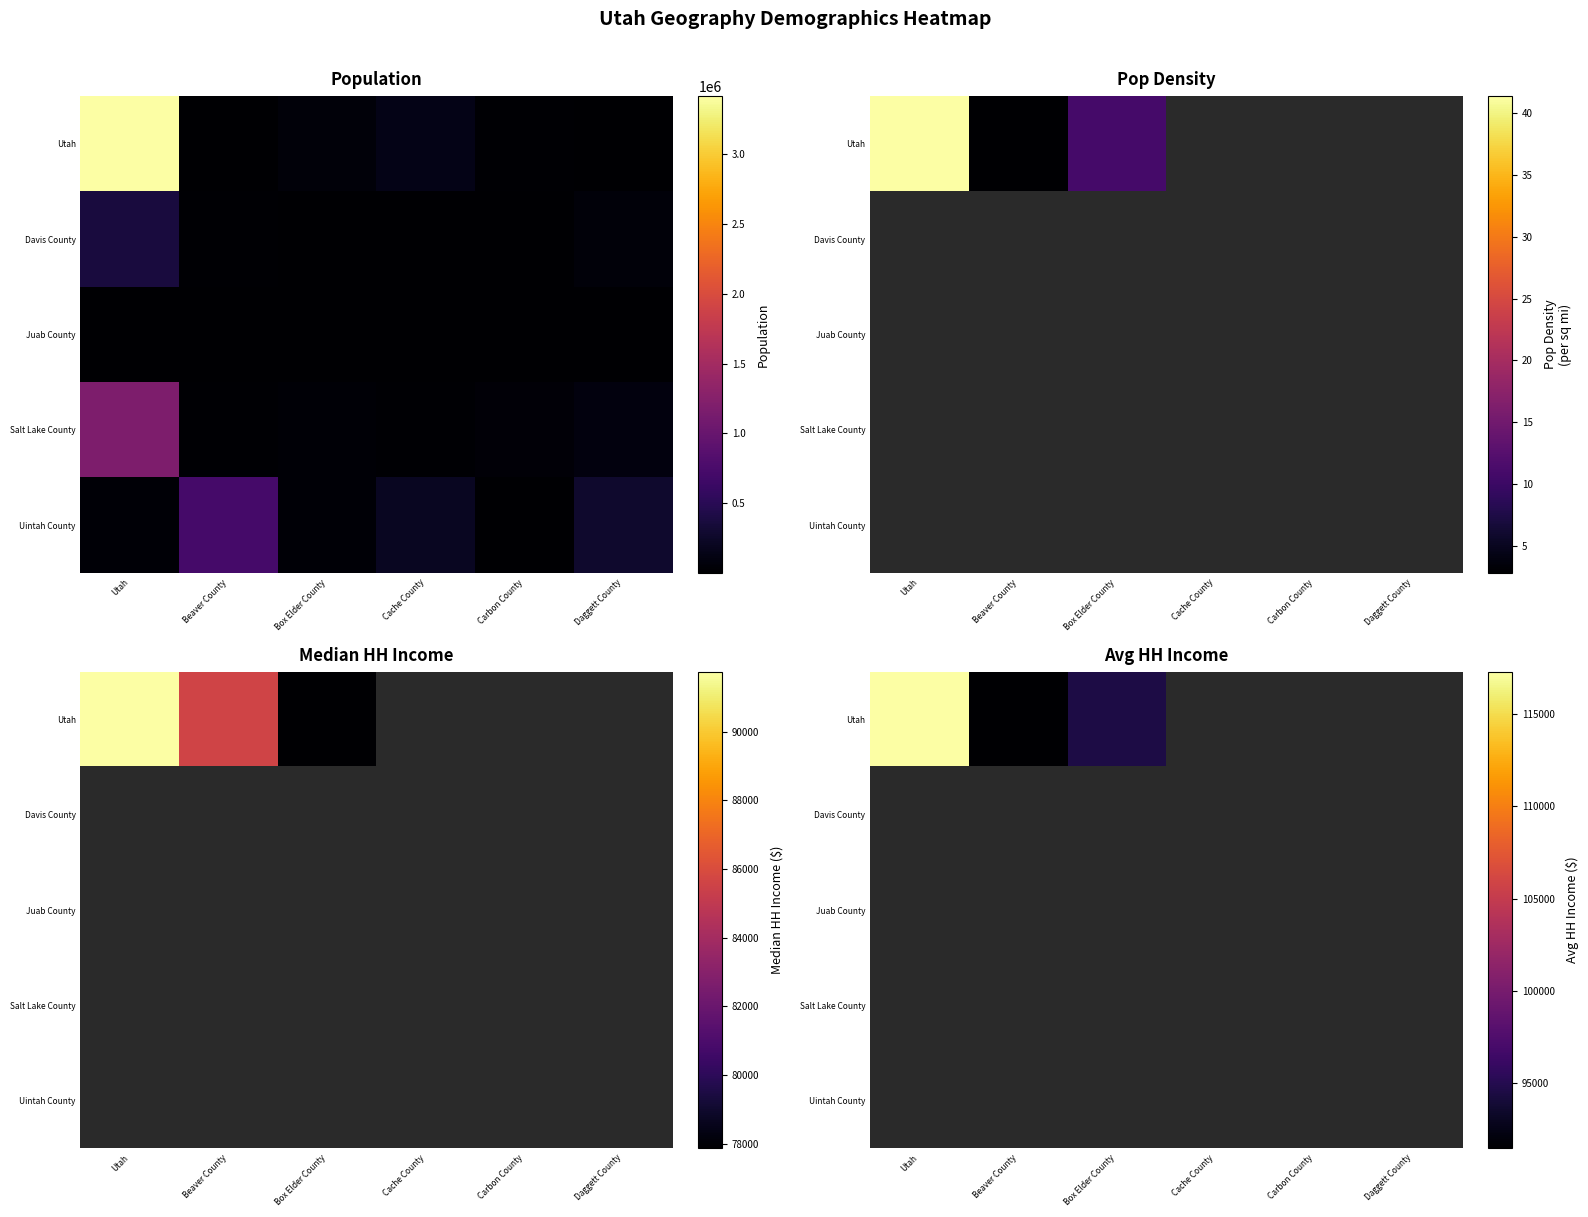

How many positive values does the Utah series have?

3